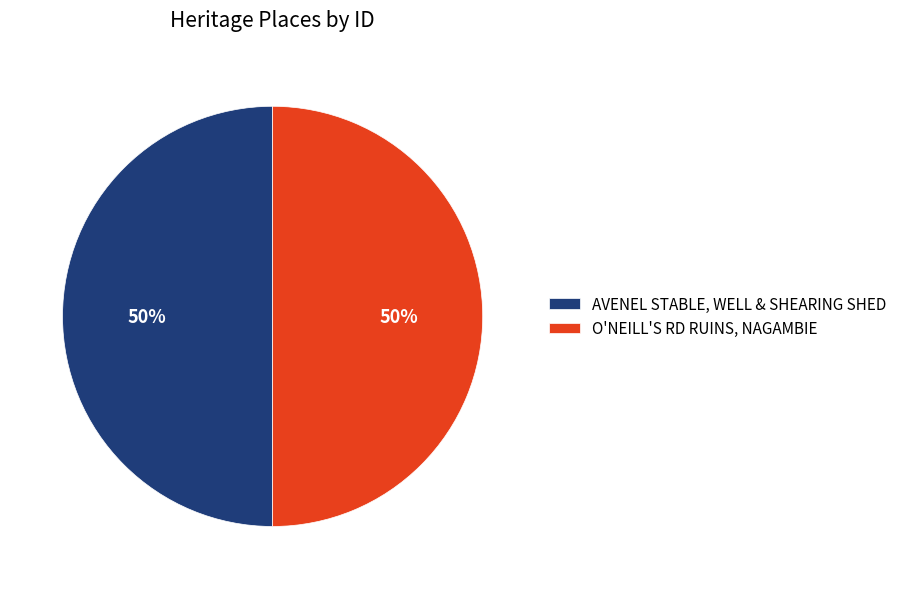

To the nearest percent, what is the combined percentage of O'NEILL'S RD RUINS, NAGAMBIE and AVENEL STABLE, WELL & SHEARING SHED?

100%